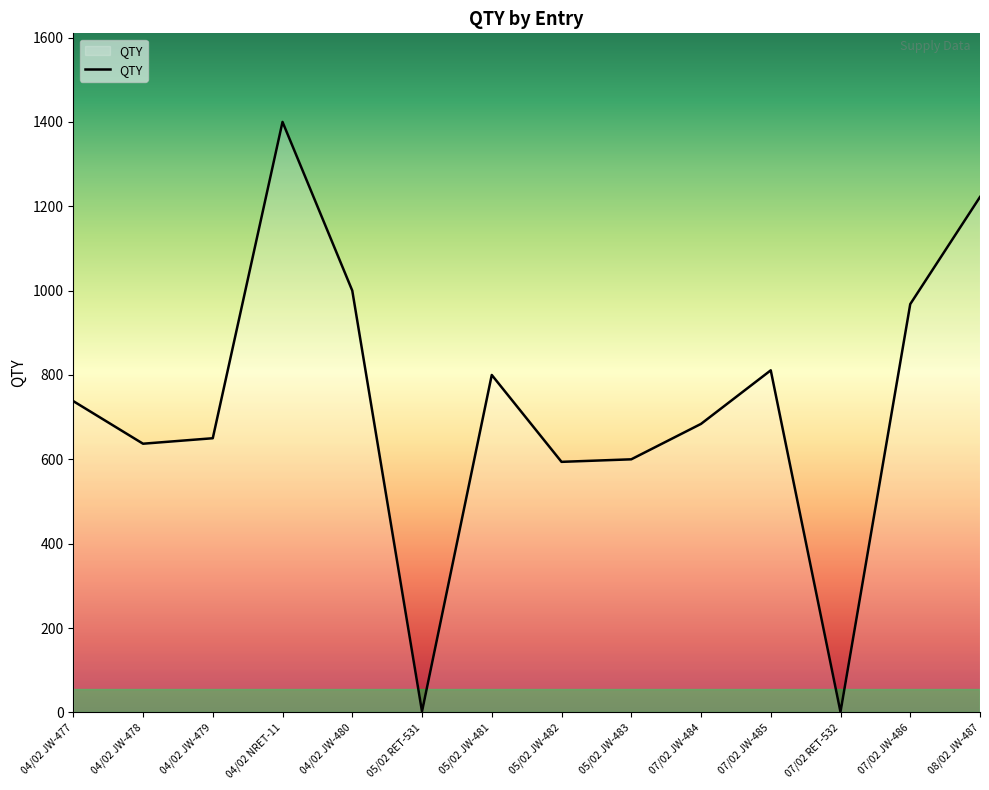

What is the greatest value displayed?

1400